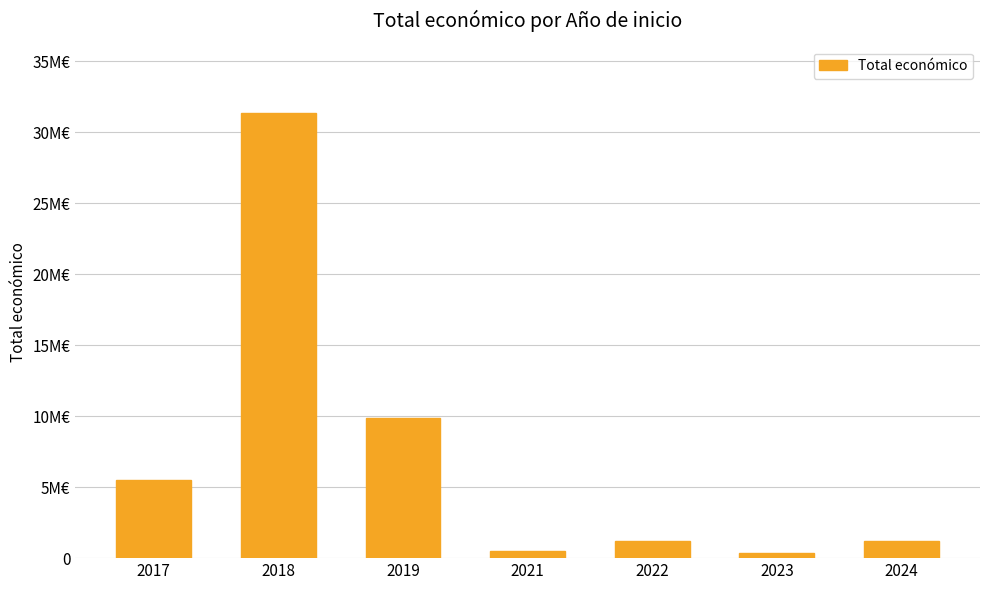

Are the bars horizontal?

No